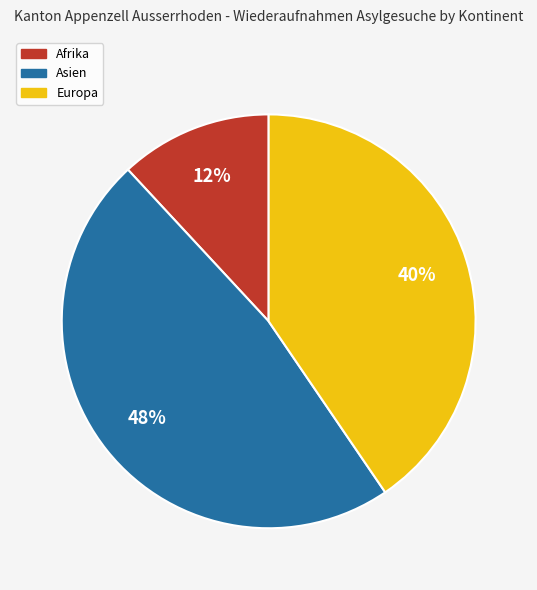

Is Europa the majority of the pie?

No